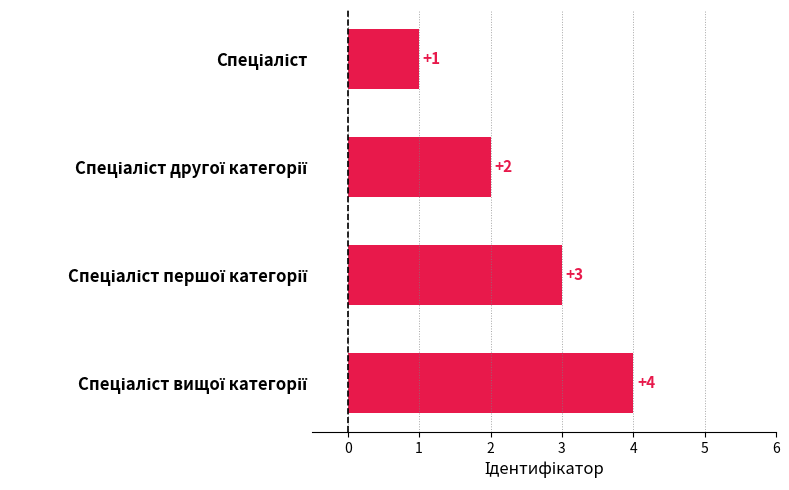

What is the value of the 4th bar from the top?

4